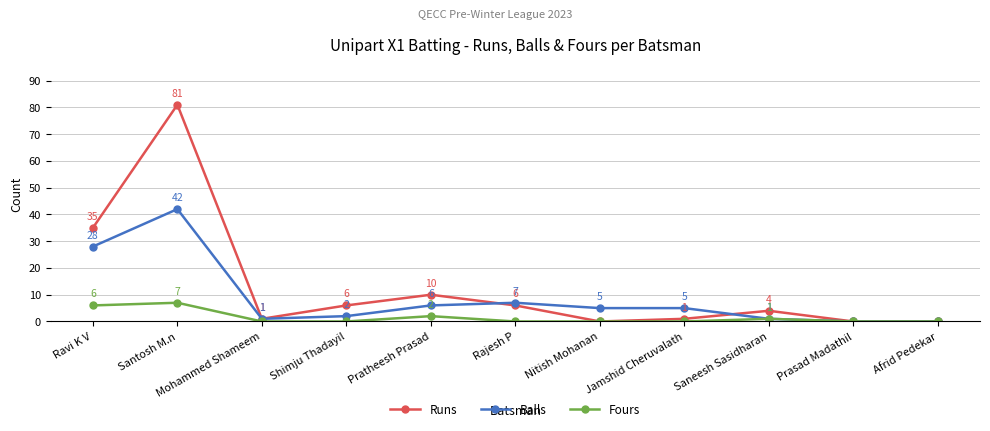

What is the value of the Fours point at the 5th from the left?

2